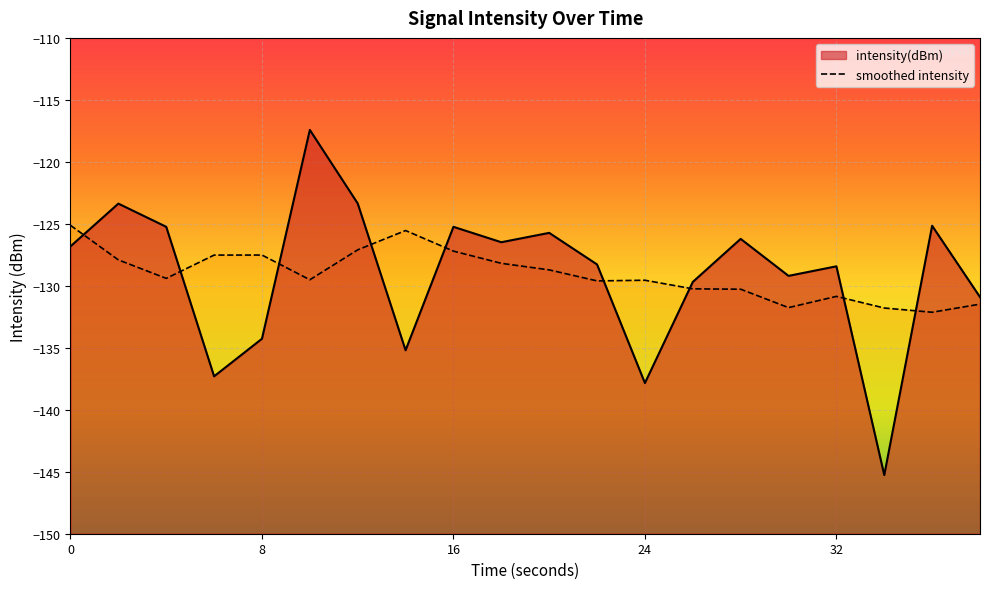

How many lines are shown in the chart?

1